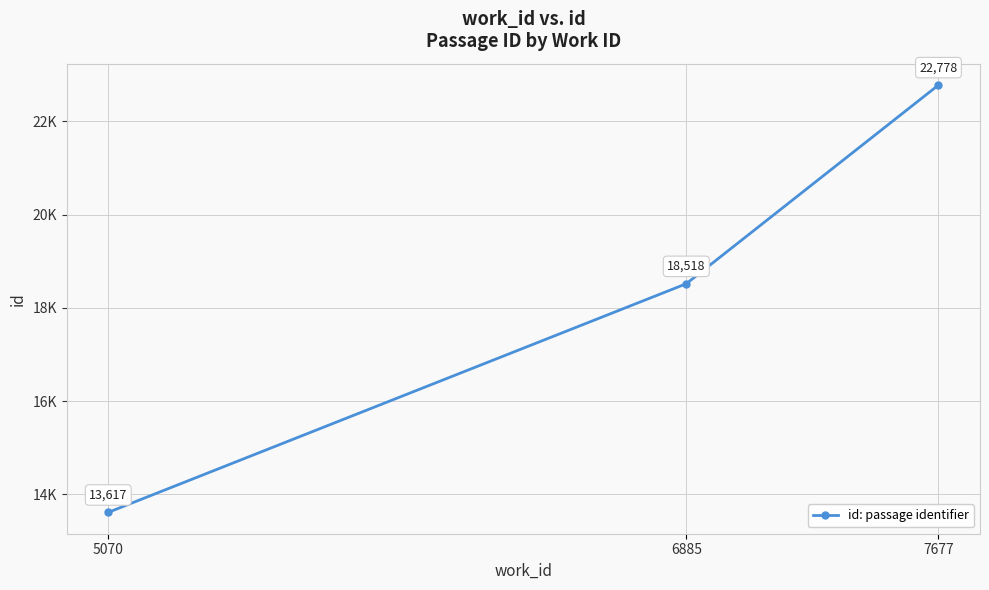

Which label corresponds to the largest value in the chart?

7677